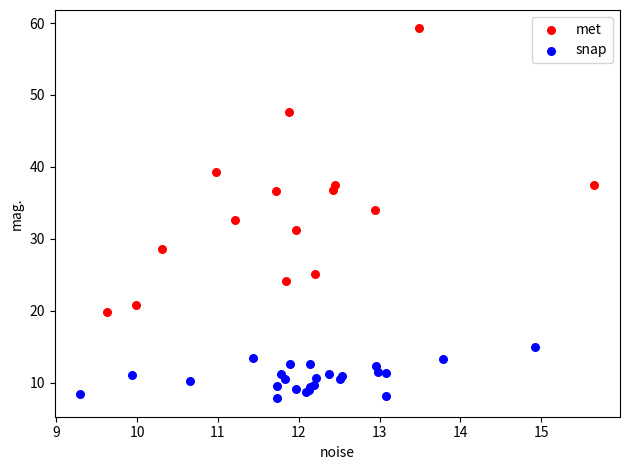

Which series reaches the maximum Y coordinate?

met